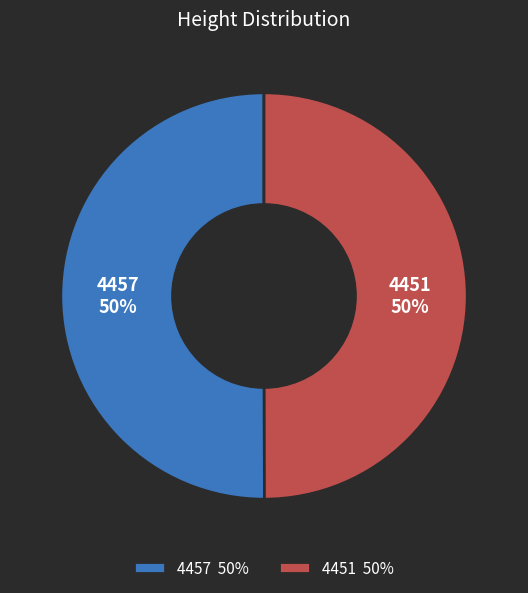

Do 4451 and 4457 together represent more than half of the pie?

Yes